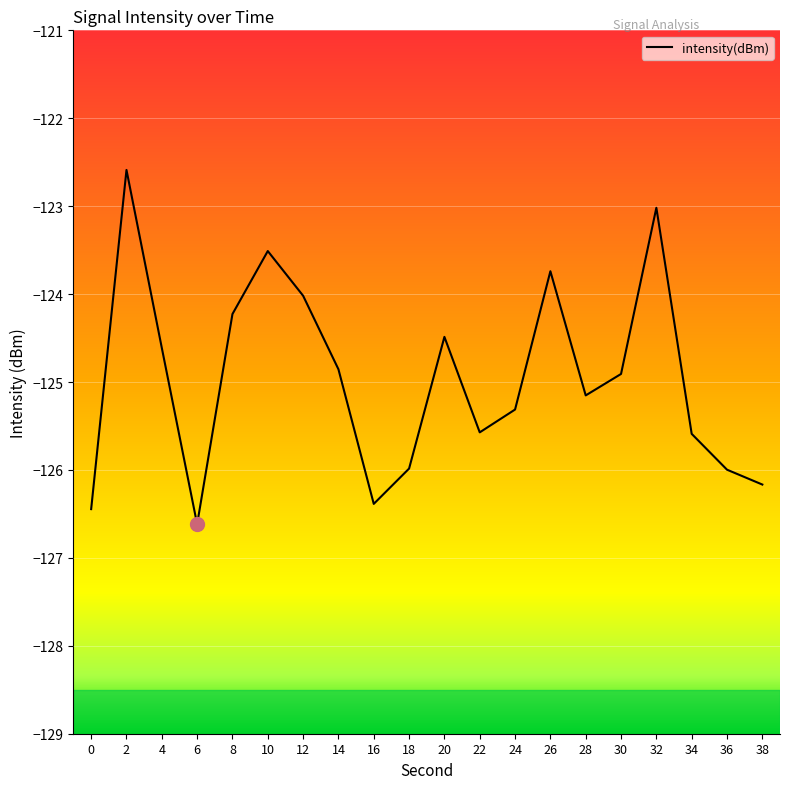

Which label corresponds to the largest value in the chart?

2